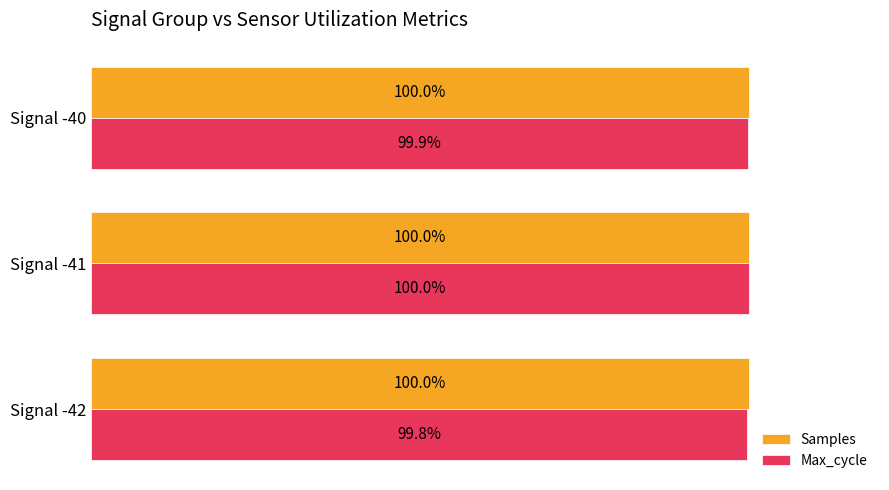

Which series has the largest range (max minus min)?

Max_cycle